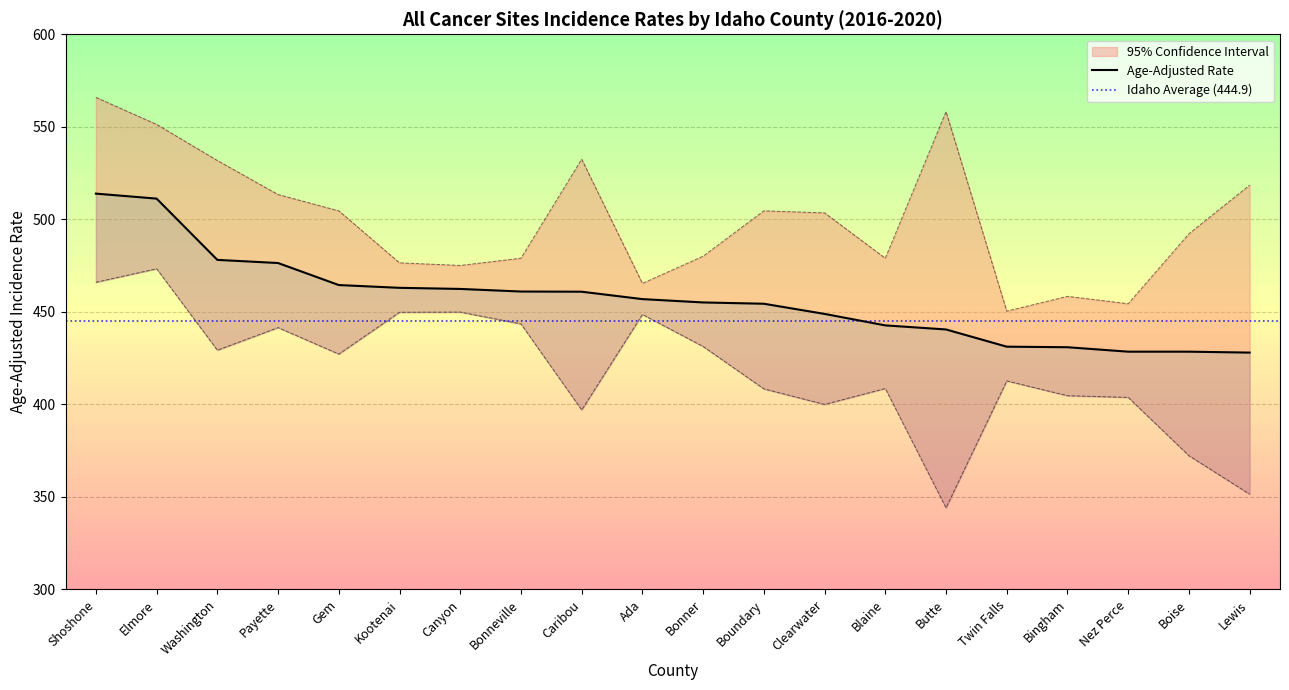

Rank the series at Bonner from lowest to highest value.

Lower 95% CI, Age-Adjusted Rate, Upper 95% CI